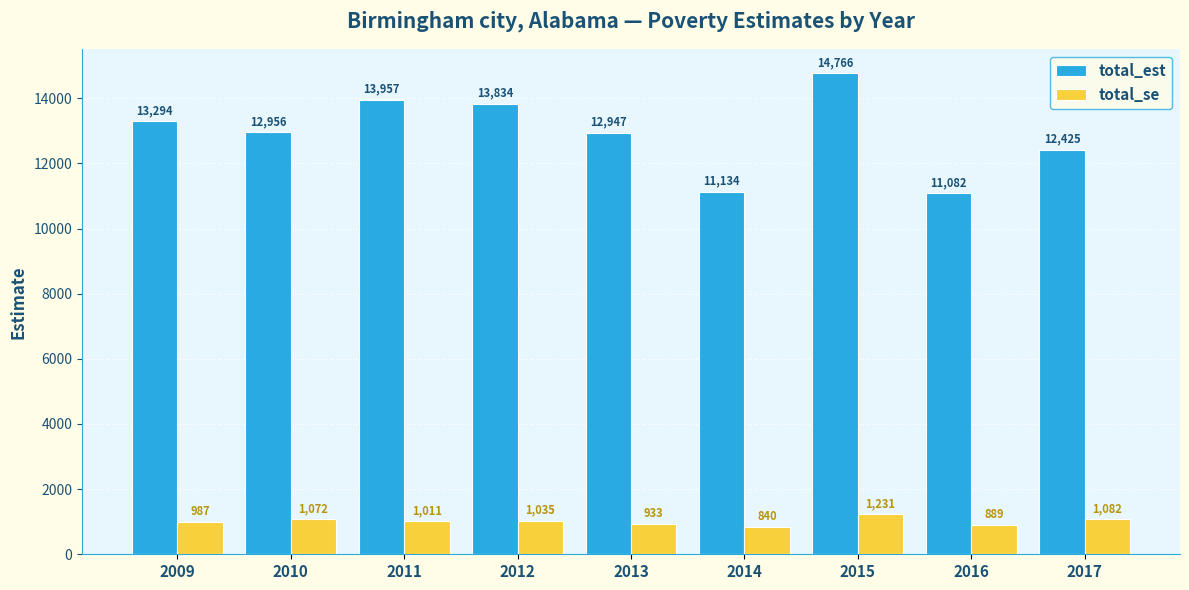

What is the spread (max minus min) of values at 2012?

12799